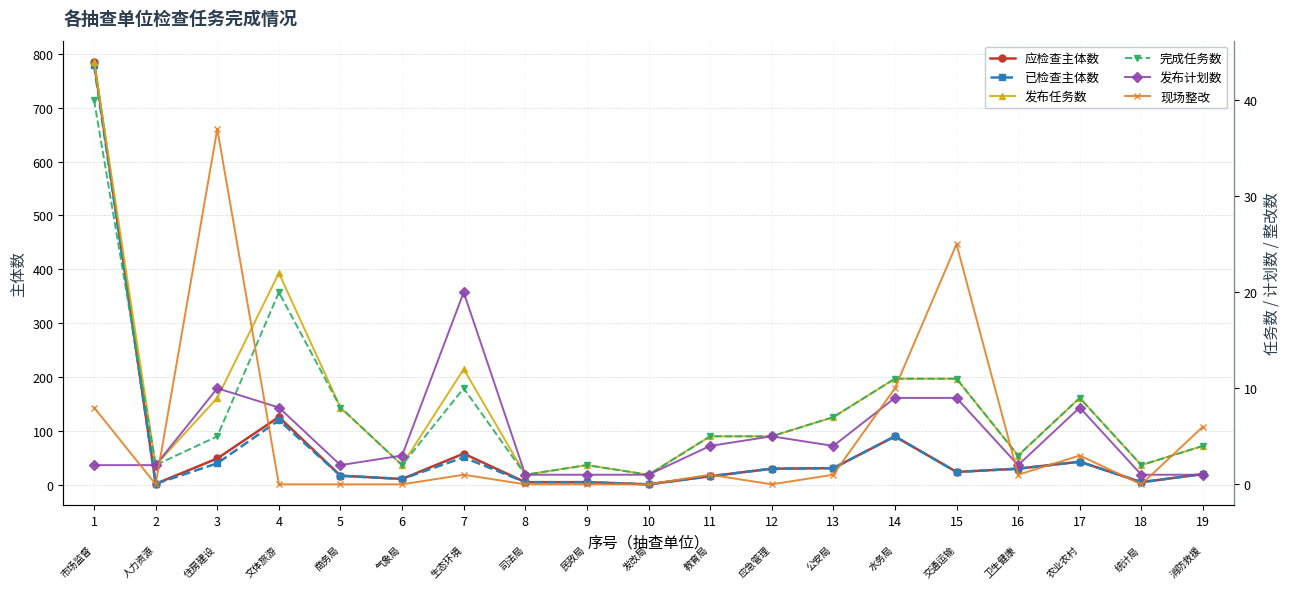

At which label is 发布任务数 closest to 22?

4